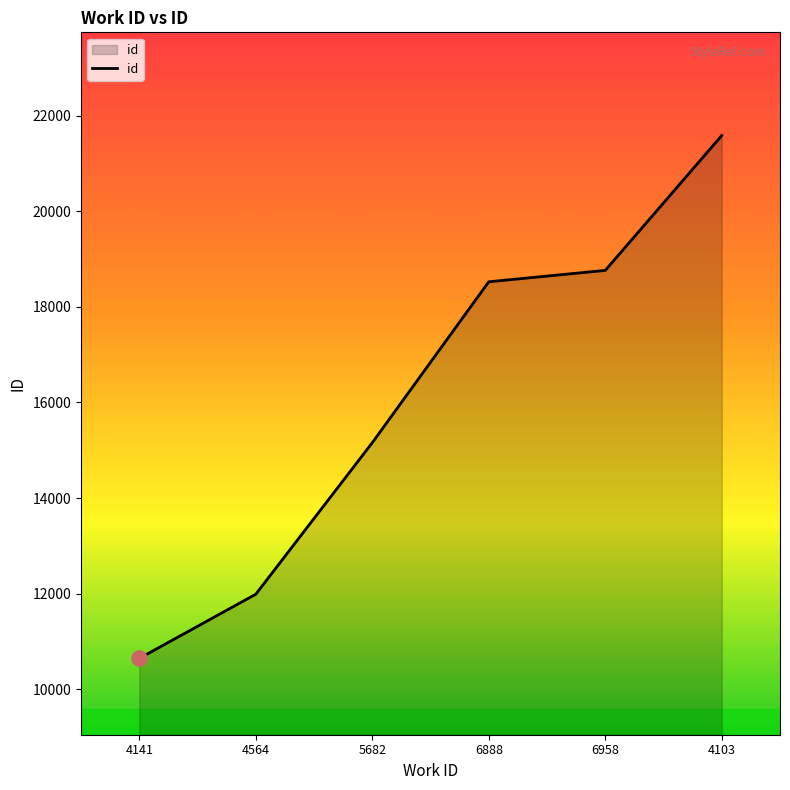

Between 4141 and 6888, which is larger?

6888